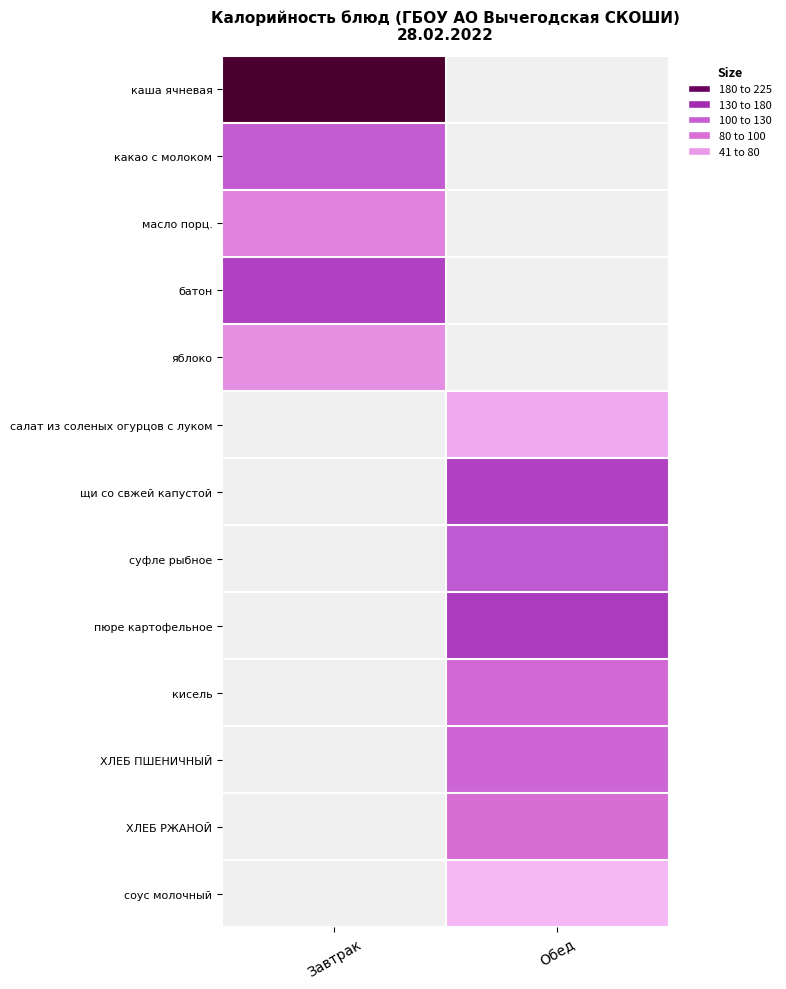

Is the value of салат из соленых огурцов с луком at Обед greater than the value of кисель at Обед?

No